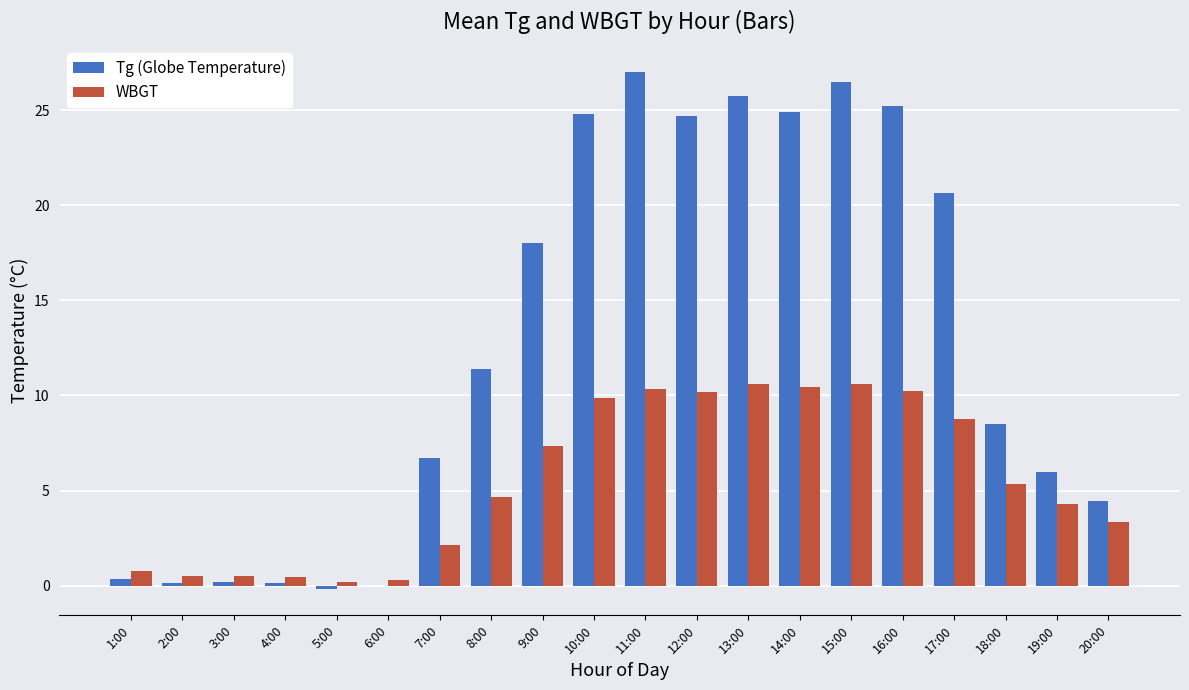

What is the highest value of the Tg (Globe Temperature) series?

27.0